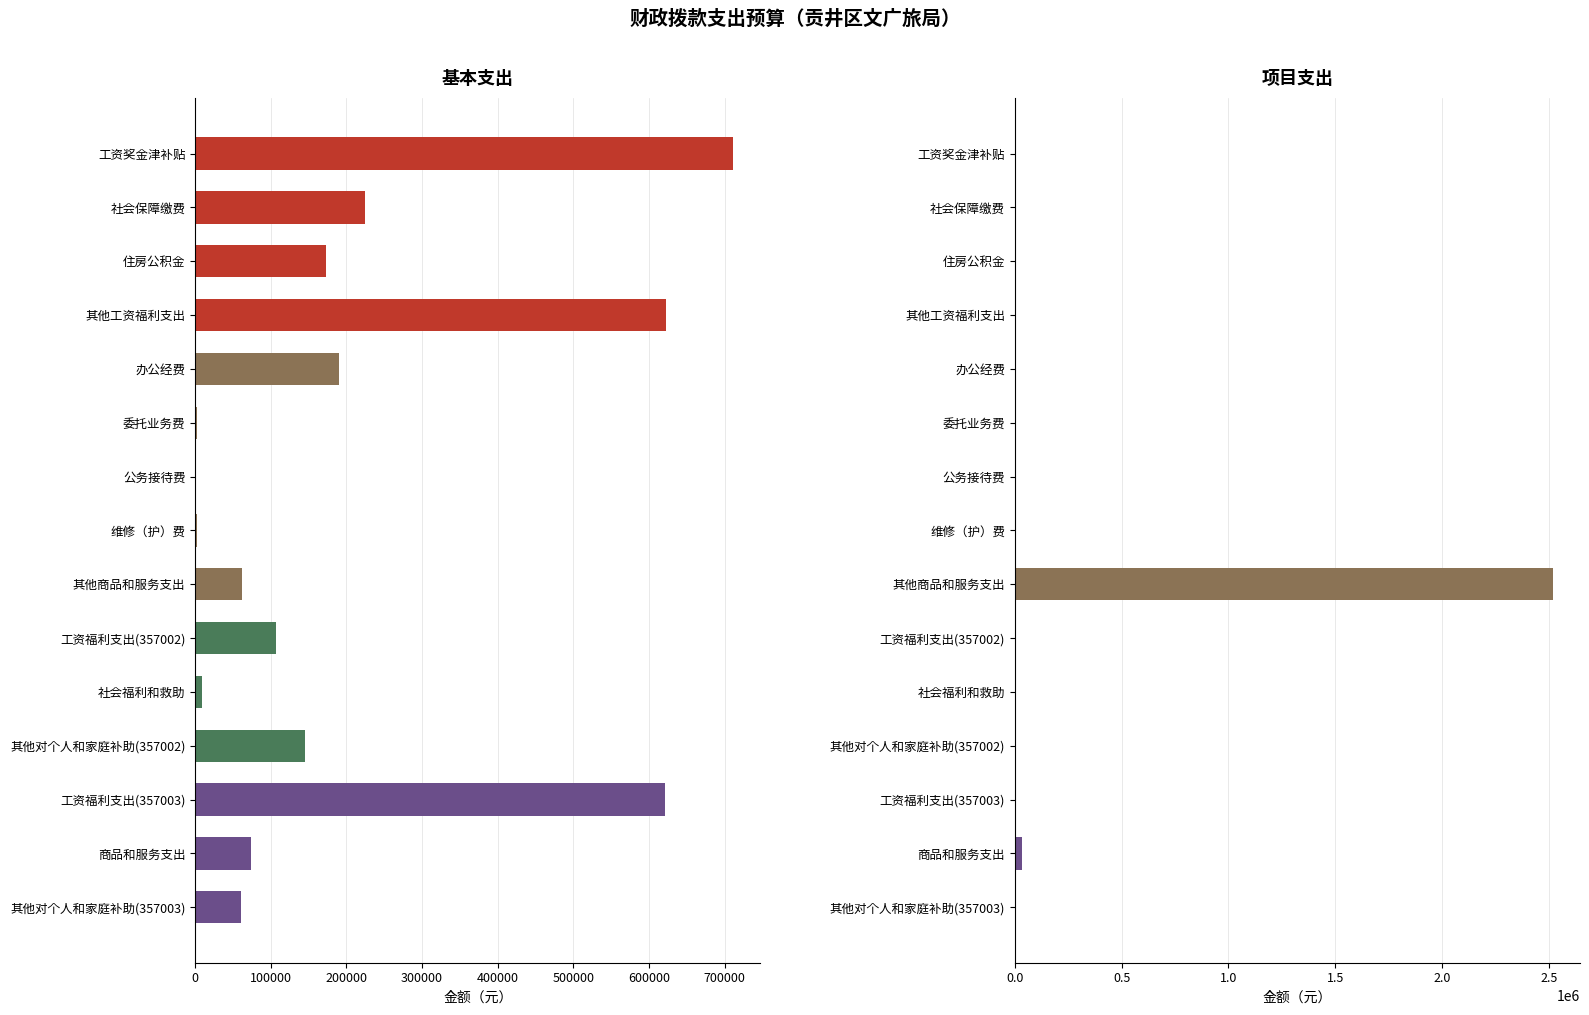

At how many categories does at least one series exceed 365282?

4